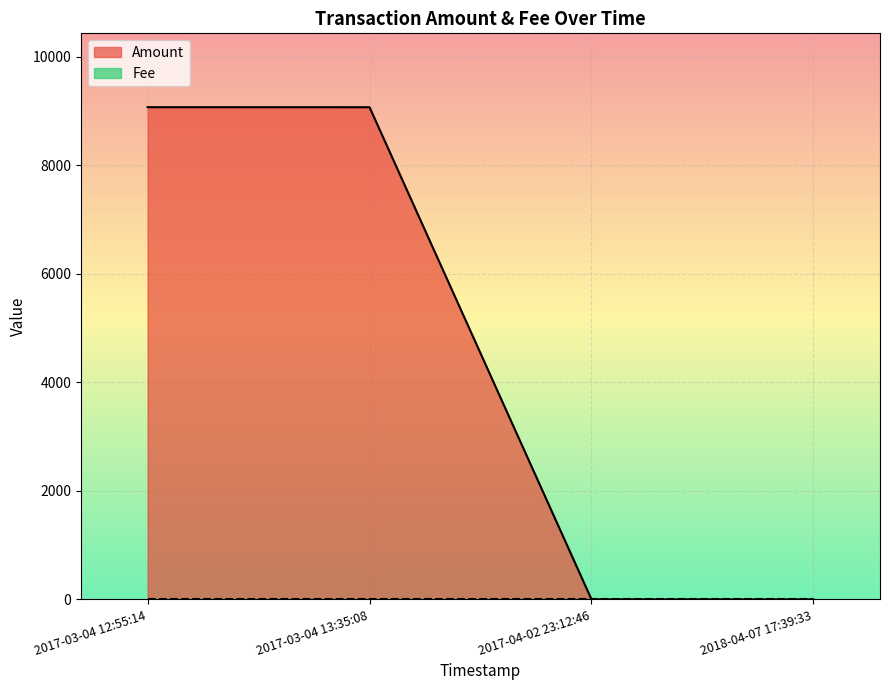

Which category has the lowest value in the Fee series?

2017-03-04 12:55:14